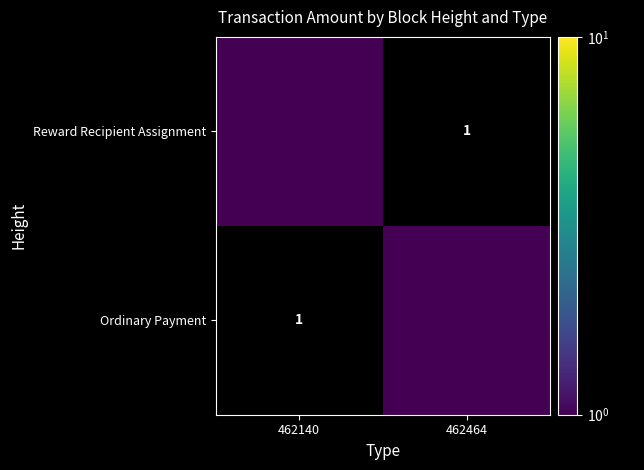

What is the approximate value of Reward Recipient Assignment at 462140?

1